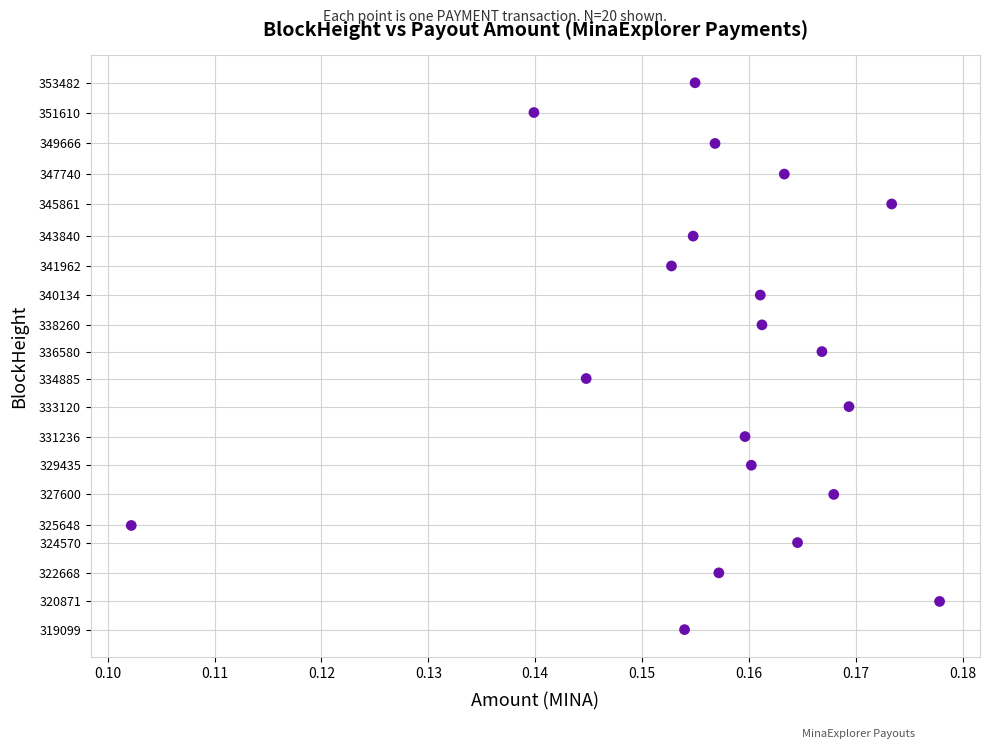

What is the range of Y values (max minus min)?

34383